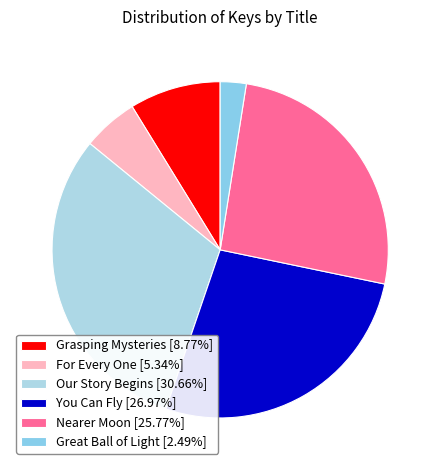

Rank the categories by value from lowest to highest.

Great Ball of Light, For Every One, Grasping Mysteries, Nearer Moon, You Can Fly, Our Story Begins